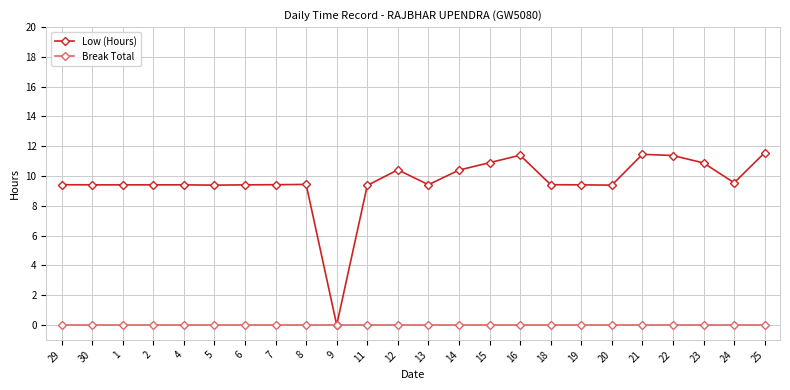

What is the difference between the highest and lowest values at 25?

11.6